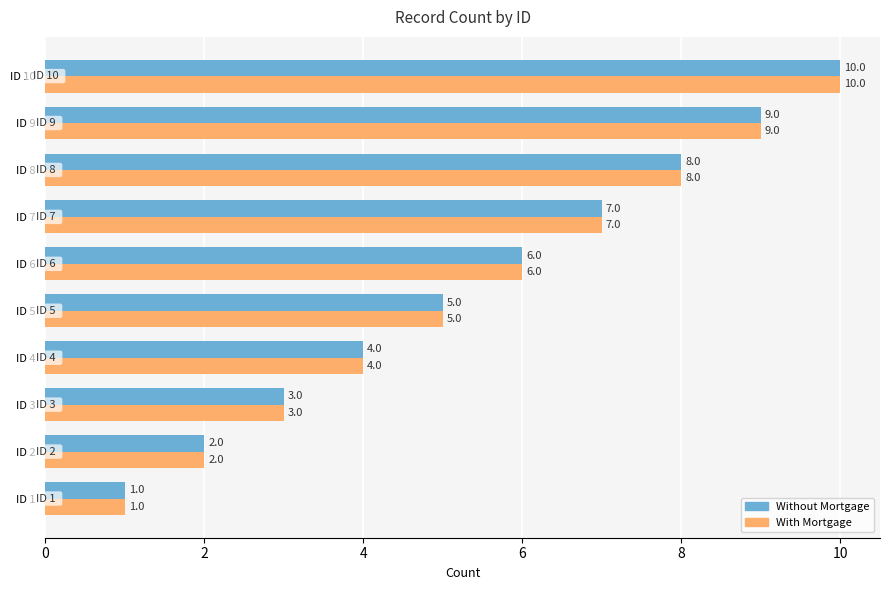

Which category has the highest value in the With Mortgage series?

ID 10